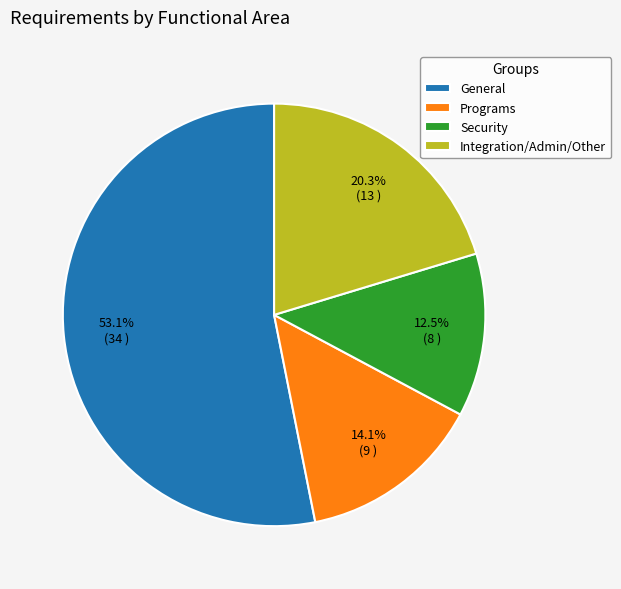

What is the total percentage of Integration/Admin/Other and Security?

32.8%